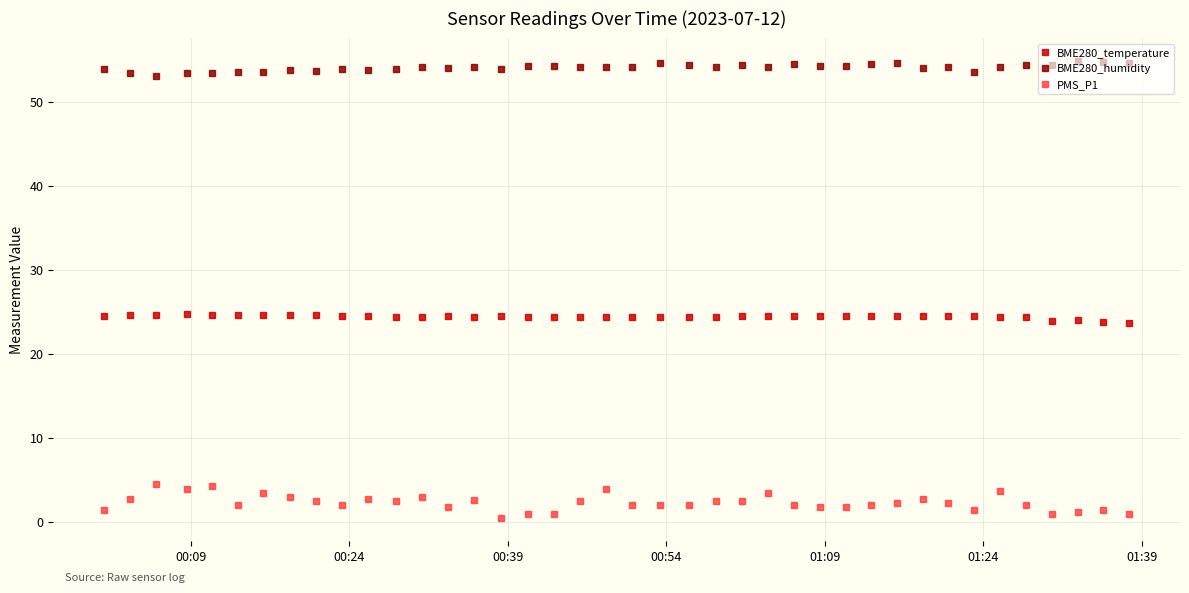

What is the value of the BME280_humidity point at the 35th from the left?

54.2